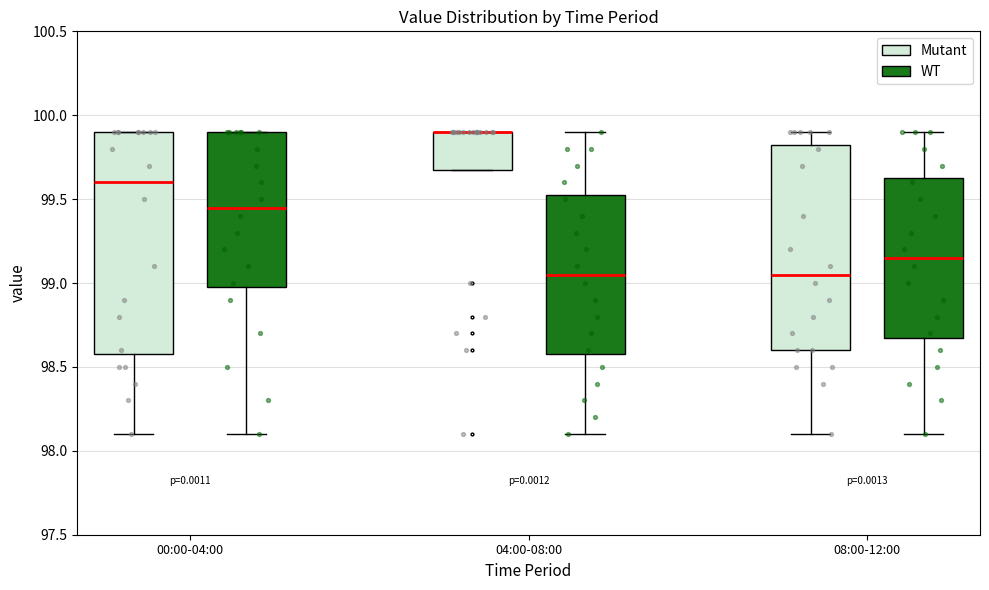

Comparing the boxes themselves (not the whiskers), which one is the tallest?

00:00-04:00 (Mutant)